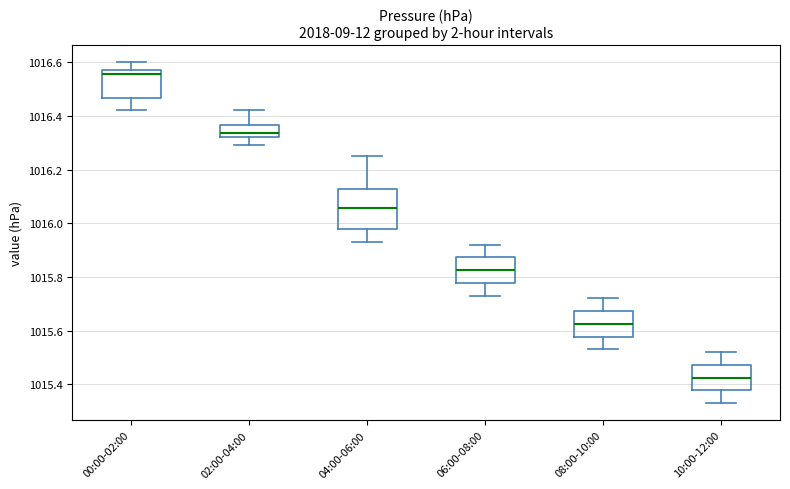

Where does the lower whisker of the box for 02:00-04:00 end on the y-axis? The values are not printed on the chart, so give them approximately, as read against the axis.

1016.30